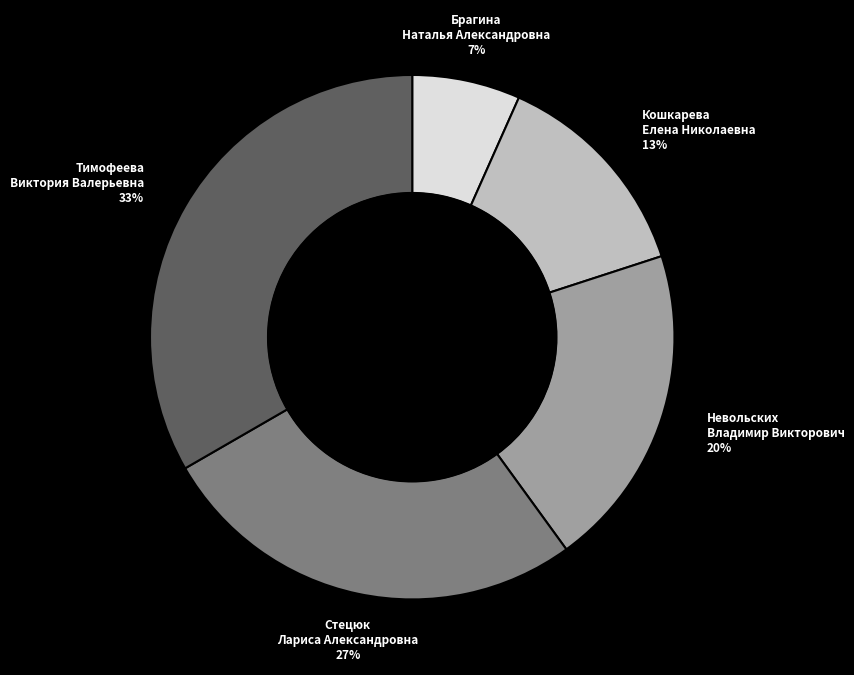

What is the largest slice in the pie chart?

Тимофеева Виктория Валерьевна